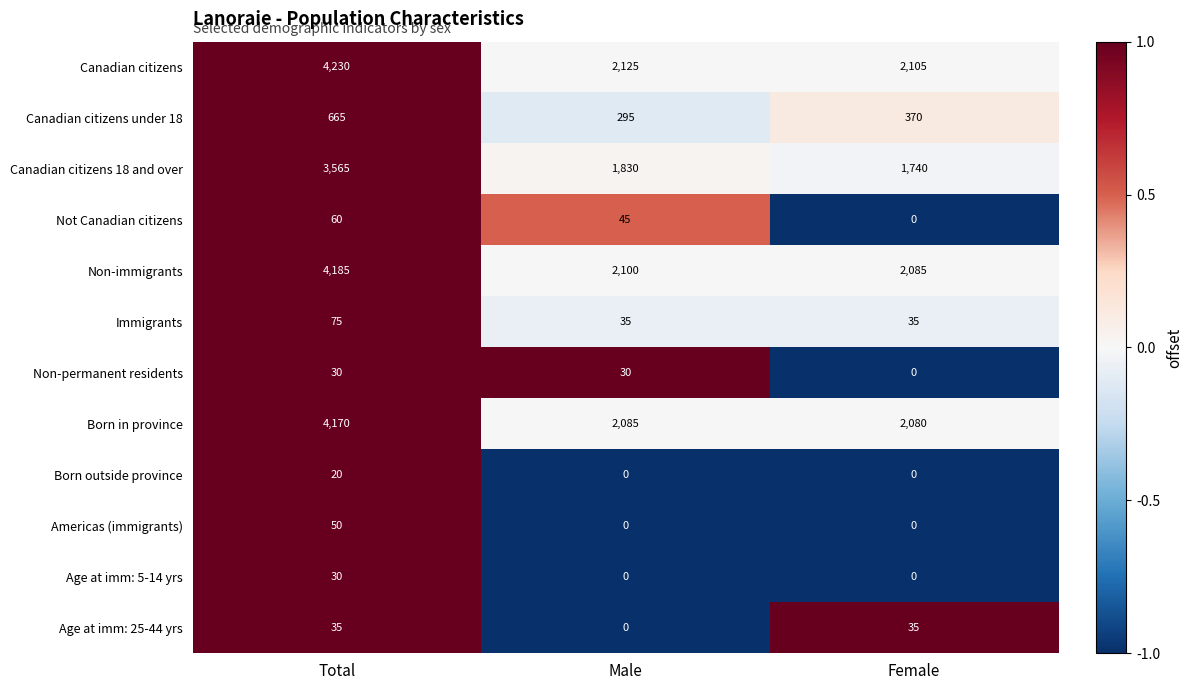

True or false: Not Canadian citizens has a value of 60 at Total.

True